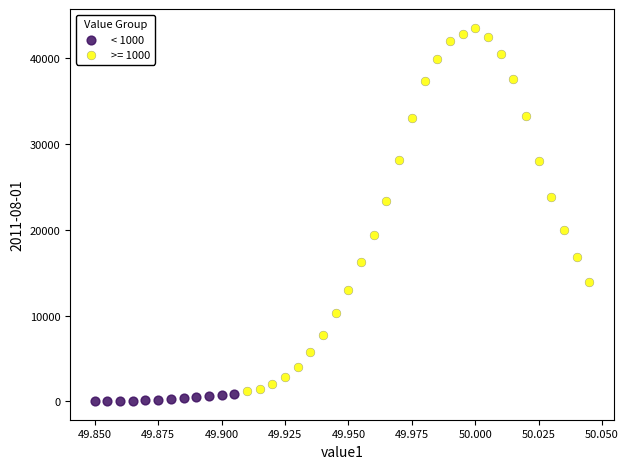

Which series has the largest Y range (max minus min)?

>= 1000